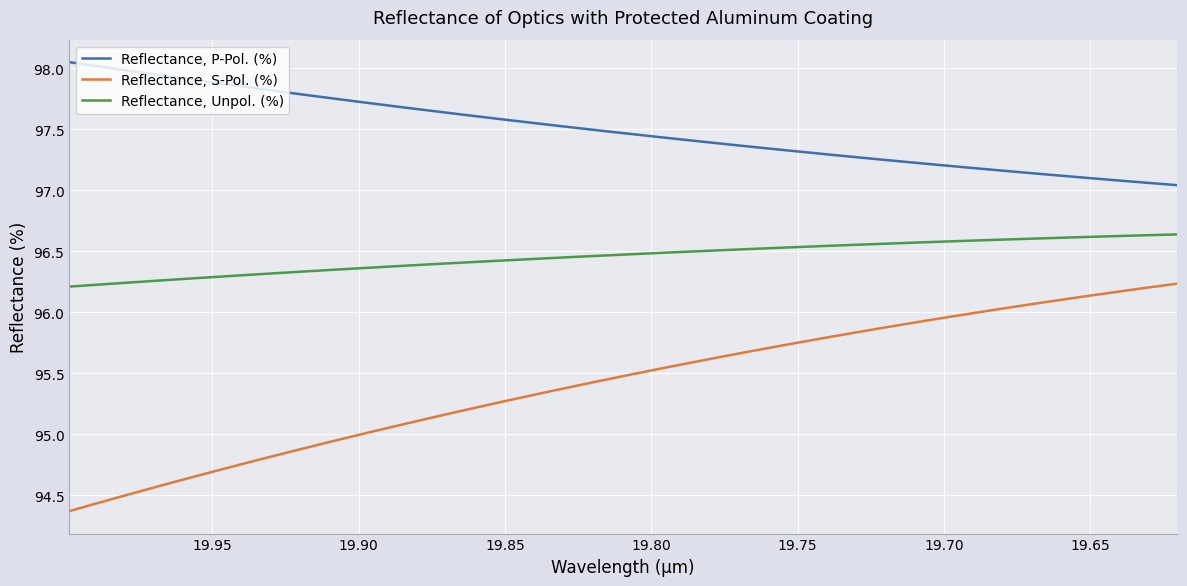

What is the maximum value for Reflectance, Unpol. (%)?

96.6